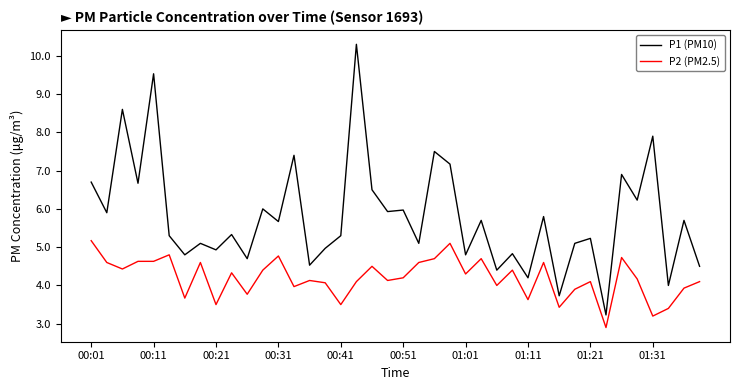

True or false: P2 (PM2.5) has more than 1 interior local peaks.

True